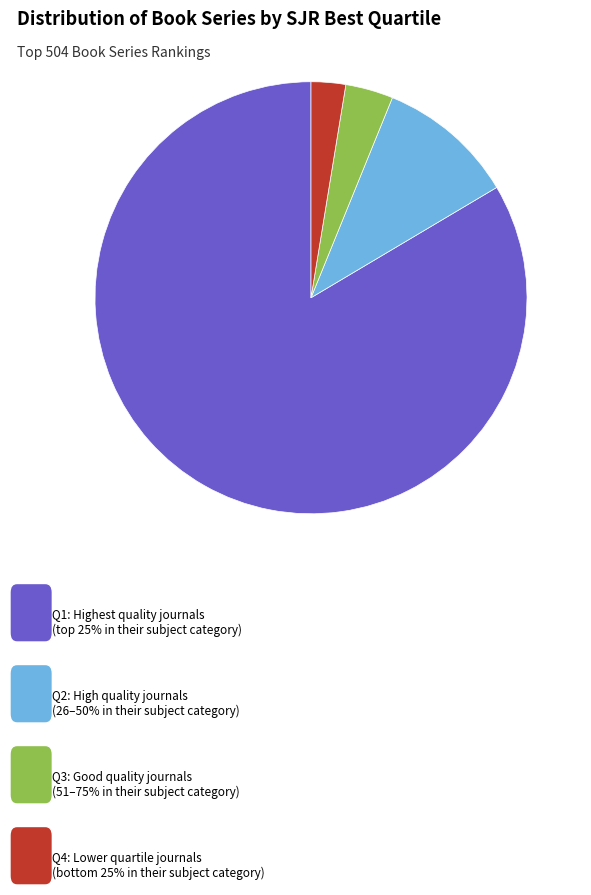

Count the number of slices in the pie.

4